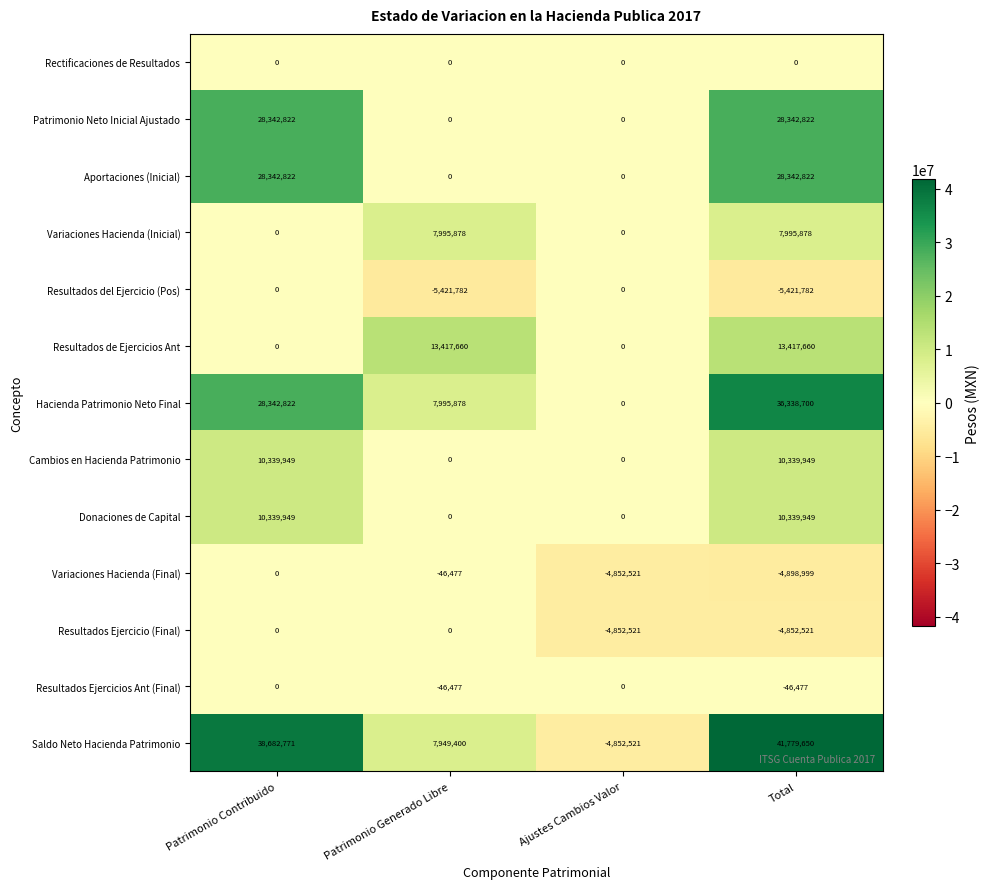

What is the spread (max minus min) of values at Patrimonio Generado Libre?

18839442